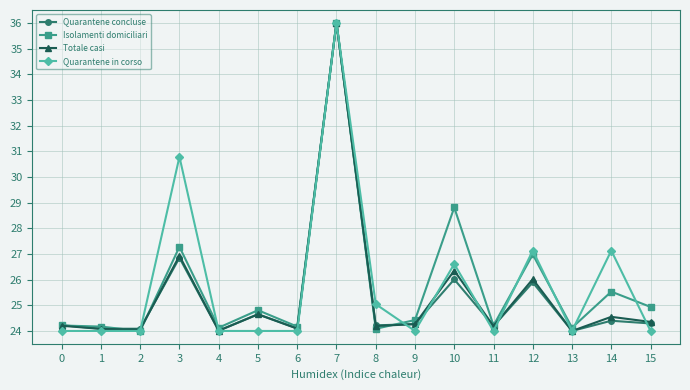

Which series changed the most between 7 and 15?

Quarantene in corso